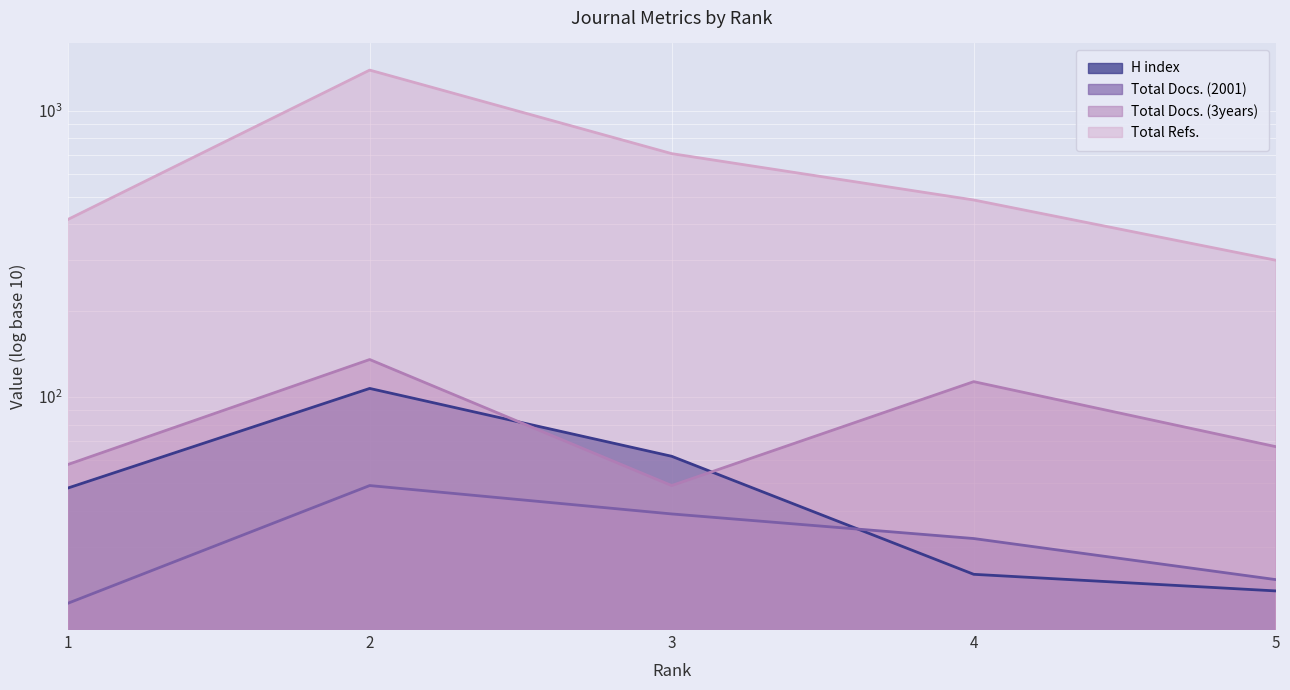

What is the sum of all Total Docs. (2001) values?

162